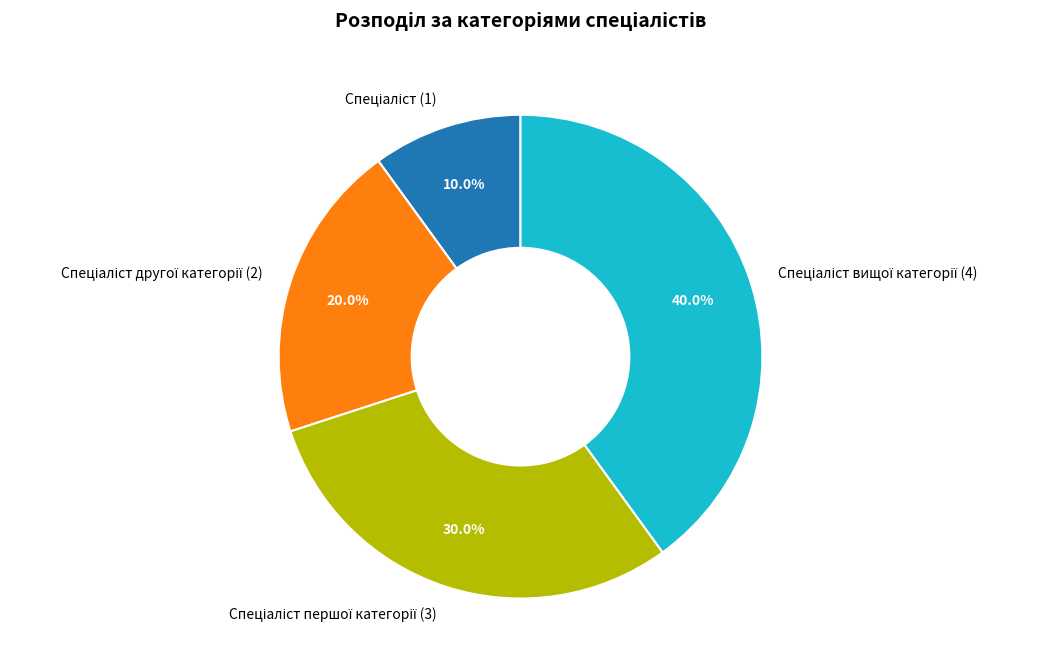

Is there a majority slice in this chart?

No